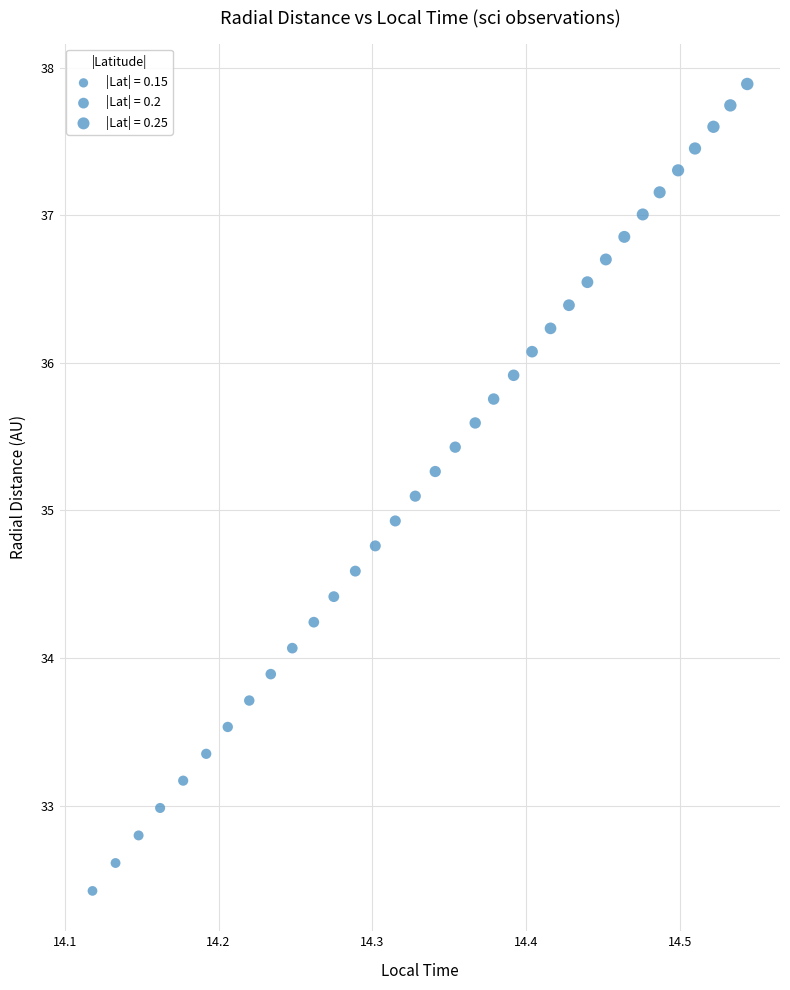

What is the range of X values (max minus min)?

0.4